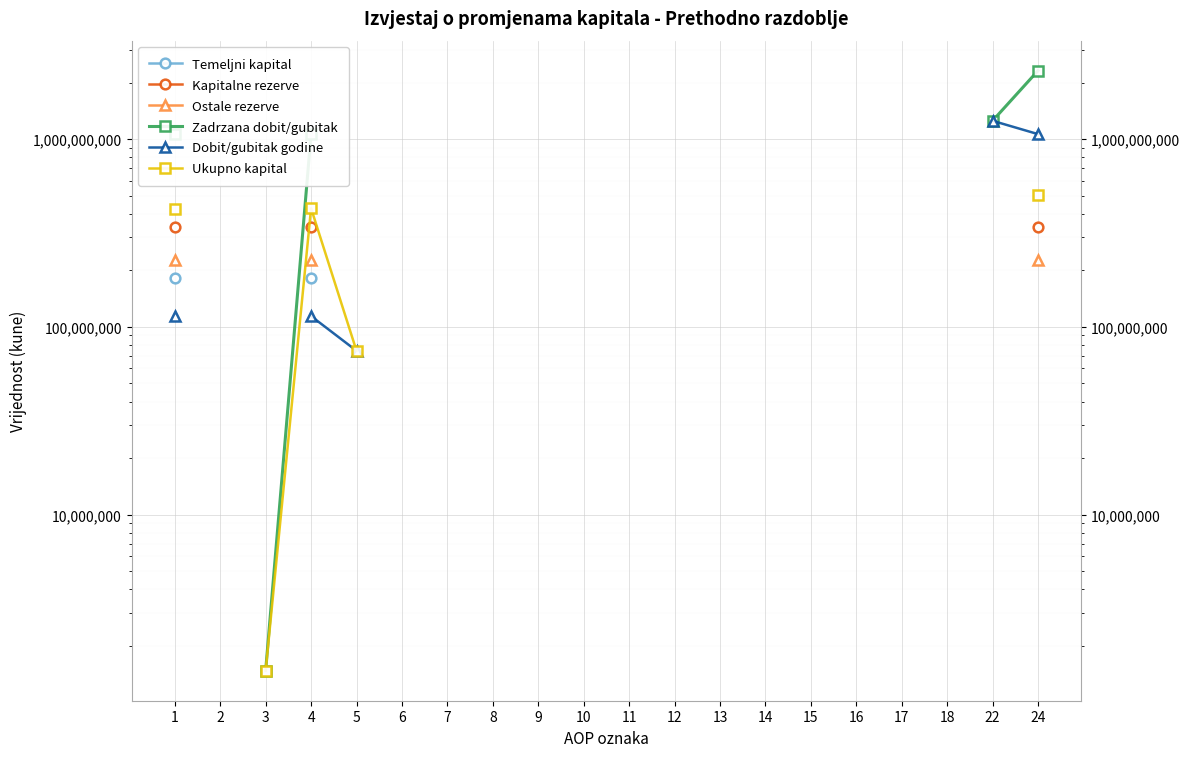

True or false: Ukupno kapital has more than 2 points higher than both neighbors.

False